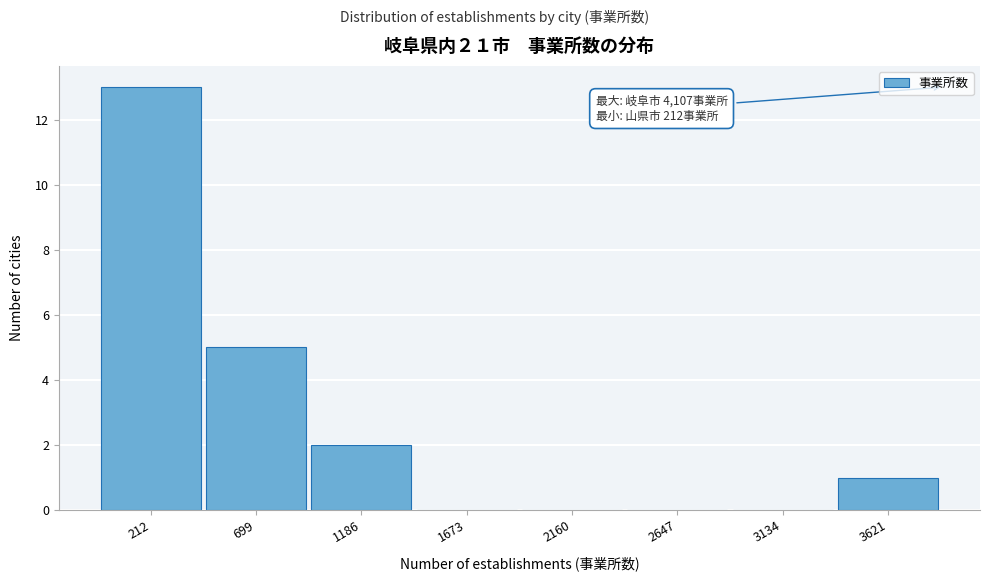

Reading right to left, extract all data points from this chart.

3621=1	3134=0	2647=0	2160=0	1673=0	1186=2	699=5	212=13